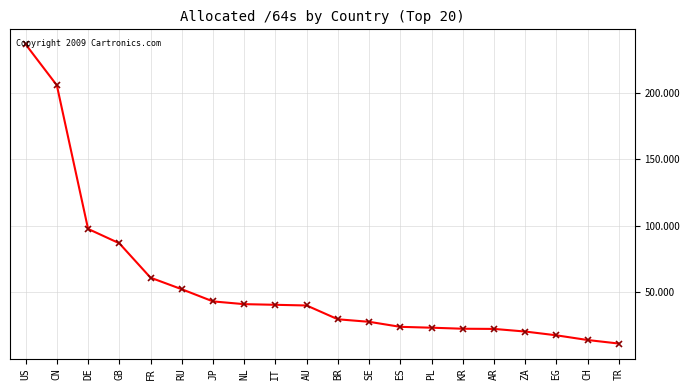

What is the value of the 18th point from the left?

17635135848448